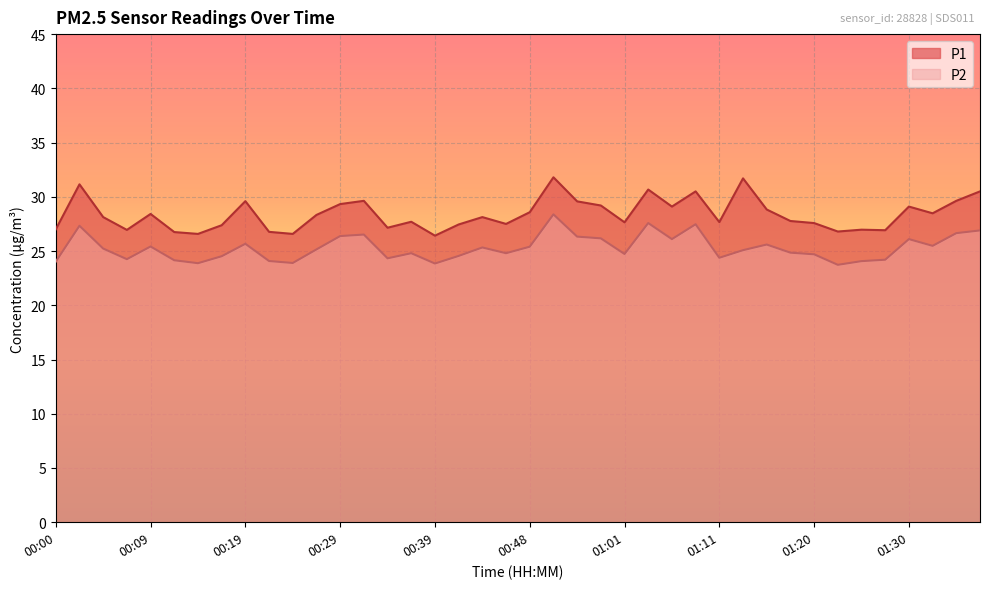

What is the total value across all series at 00:44?

53.5